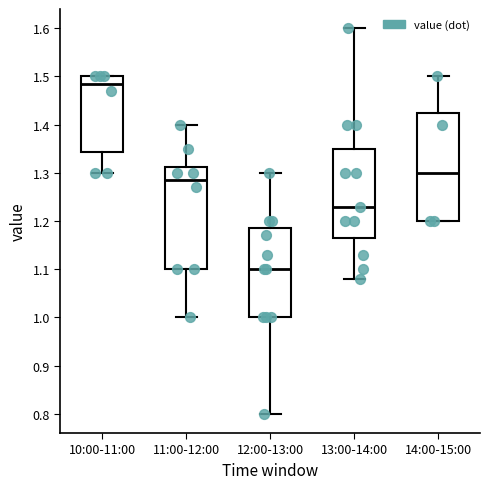

Reading left to right, read every box against the y-axis: the position of its median line, the range the box covers, and the ends of its whiskers. The values are not printed on the chart, so give them approximately, as read against the axis.

10:00-11:00: median 1.49, box 1.34 to 1.50, whiskers 1.30 to 1.50
11:00-12:00: median 1.29, box 1.10 to 1.31, whiskers 1.00 to 1.40
12:00-13:00: median 1.10, box 1.00 to 1.19, whiskers 0.80 to 1.30
13:00-14:00: median 1.23, box 1.17 to 1.35, whiskers 1.08 to 1.60
14:00-15:00: median 1.30, box 1.20 to 1.43, whiskers 1.20 to 1.50